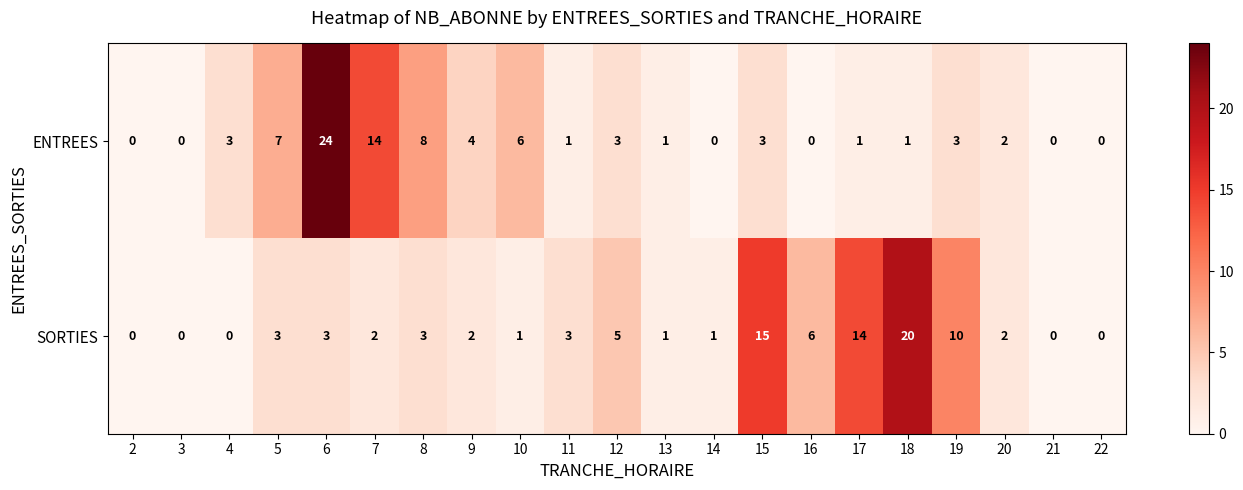

How many positive values does the SORTIES series have?

16